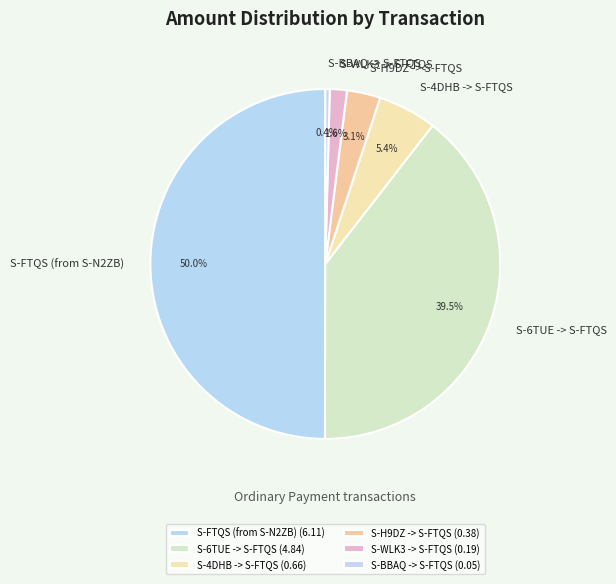

How many slices are in this pie chart?

6